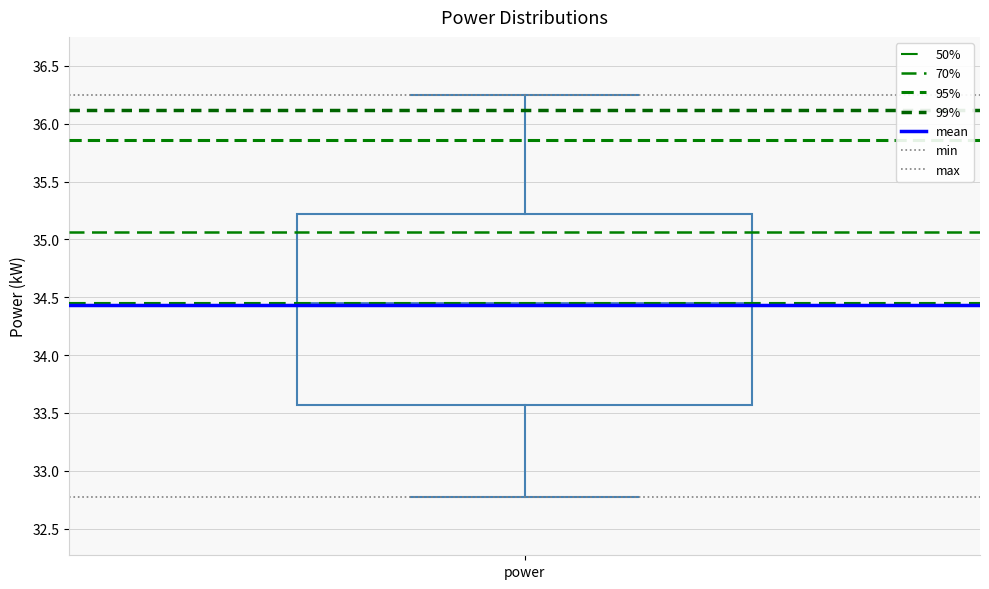

Transcribe this box plot: give where the median line is, the range the box spans, and where the two whiskers end, as read against the y-axis. The values are not printed on the chart, so give them approximately, as read against the axis.

median 34.45, box 33.55 to 35.20, whiskers 32.75 to 36.25